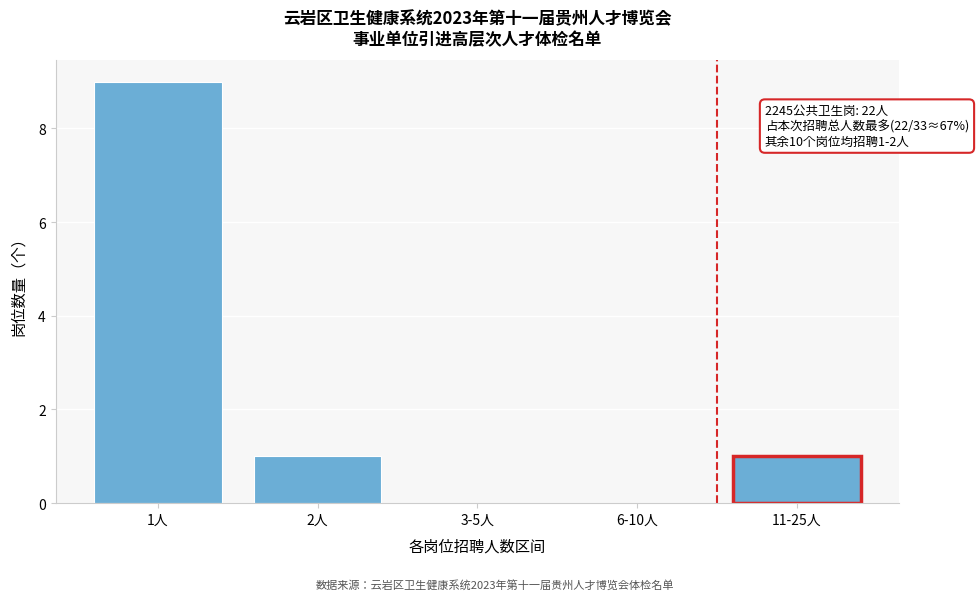

Reading left to right, transcribe all the data shown in this chart.

1人=9	2人=1	3-5人=0	6-10人=0	11-25人=1